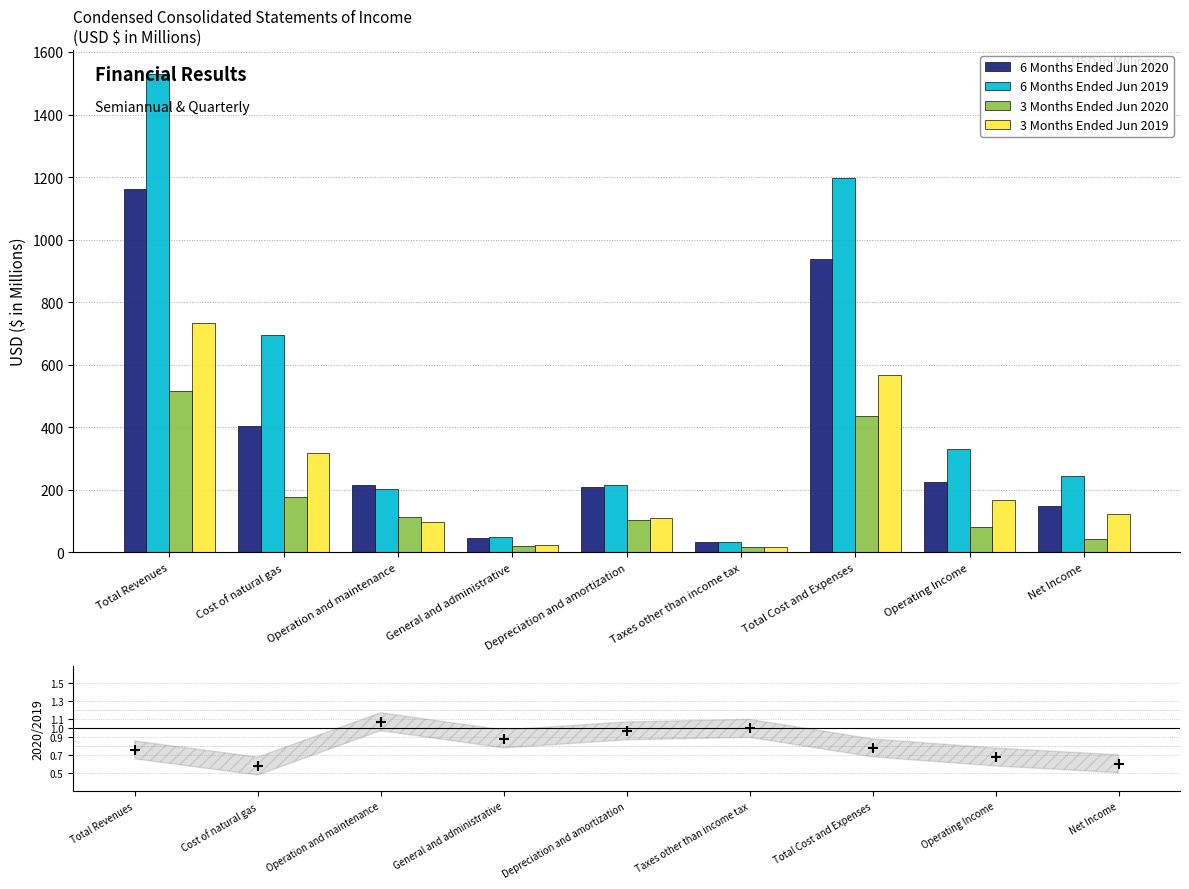

Is the value of 3 Months Ended Jun 2019 at Operating Income greater than the value of 2020/2019 (6M) at Operation and maintenance?

Yes